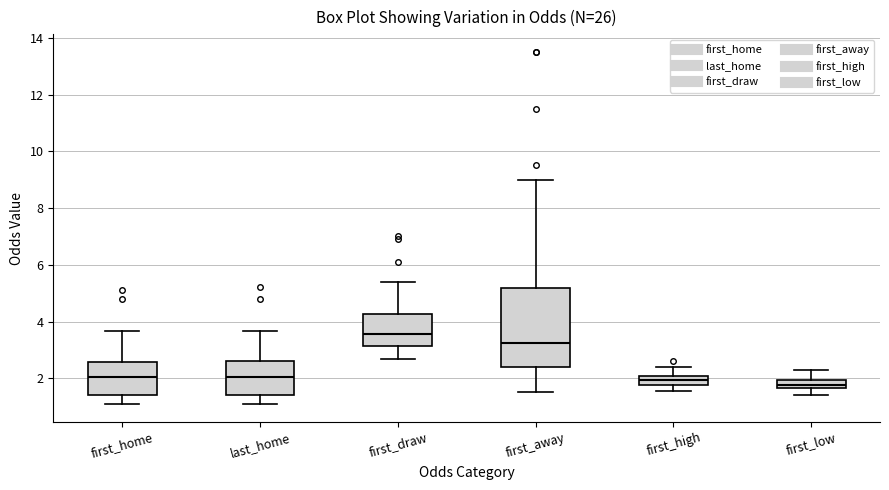

Where does the median line of the box for first_away sit on the y-axis? The values are not printed on the chart, so give them approximately, as read against the axis.

3.2